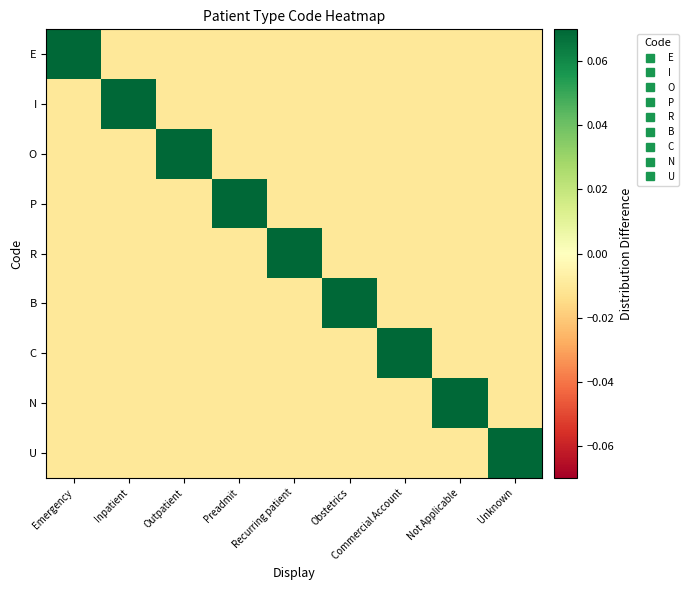

Reading left to right, transcribe all the data shown in this chart.

E: Emergency=0.1	Inpatient=-0.0	Outpatient=-0.0	Preadmit=-0.0	Recurring patient=-0.0	Obstetrics=-0.0	Commercial Account=-0.0	Not Applicable=-0.0	Unknown=-0.0
I: Emergency=-0.0	Inpatient=0.1	Outpatient=-0.0	Preadmit=-0.0	Recurring patient=-0.0	Obstetrics=-0.0	Commercial Account=-0.0	Not Applicable=-0.0	Unknown=-0.0
O: Emergency=-0.0	Inpatient=-0.0	Outpatient=0.1	Preadmit=-0.0	Recurring patient=-0.0	Obstetrics=-0.0	Commercial Account=-0.0	Not Applicable=-0.0	Unknown=-0.0
P: Emergency=-0.0	Inpatient=-0.0	Outpatient=-0.0	Preadmit=0.1	Recurring patient=-0.0	Obstetrics=-0.0	Commercial Account=-0.0	Not Applicable=-0.0	Unknown=-0.0
R: Emergency=-0.0	Inpatient=-0.0	Outpatient=-0.0	Preadmit=-0.0	Recurring patient=0.1	Obstetrics=-0.0	Commercial Account=-0.0	Not Applicable=-0.0	Unknown=-0.0
B: Emergency=-0.0	Inpatient=-0.0	Outpatient=-0.0	Preadmit=-0.0	Recurring patient=-0.0	Obstetrics=0.1	Commercial Account=-0.0	Not Applicable=-0.0	Unknown=-0.0
C: Emergency=-0.0	Inpatient=-0.0	Outpatient=-0.0	Preadmit=-0.0	Recurring patient=-0.0	Obstetrics=-0.0	Commercial Account=0.1	Not Applicable=-0.0	Unknown=-0.0
N: Emergency=-0.0	Inpatient=-0.0	Outpatient=-0.0	Preadmit=-0.0	Recurring patient=-0.0	Obstetrics=-0.0	Commercial Account=-0.0	Not Applicable=0.1	Unknown=-0.0
U: Emergency=-0.0	Inpatient=-0.0	Outpatient=-0.0	Preadmit=-0.0	Recurring patient=-0.0	Obstetrics=-0.0	Commercial Account=-0.0	Not Applicable=-0.0	Unknown=0.1